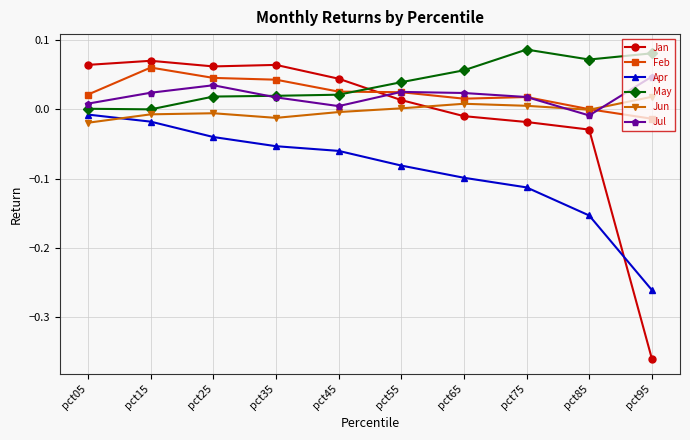

Which series has the largest range (max minus min)?

Jan